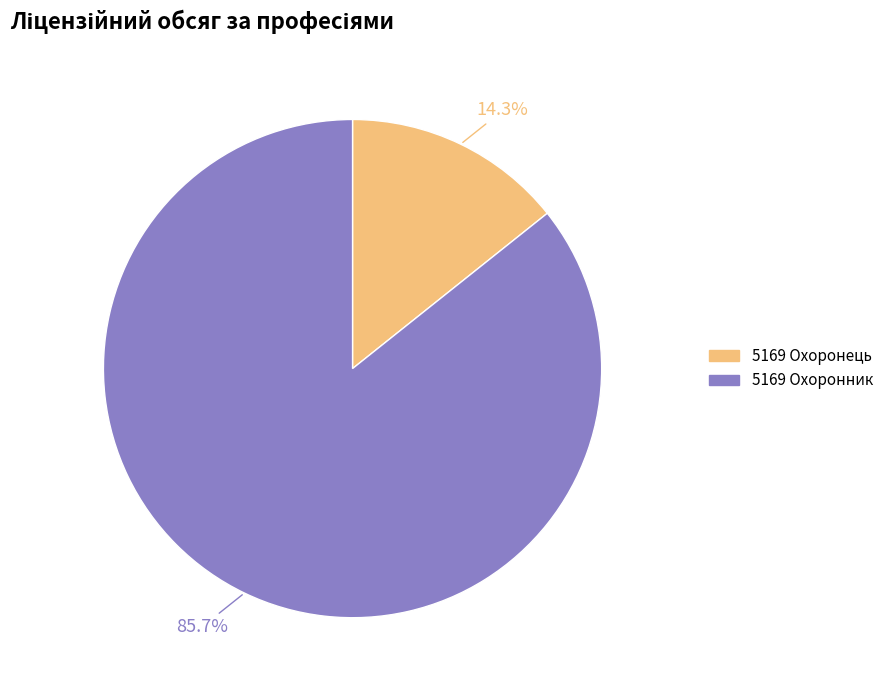

To the nearest percent, what is the combined percentage of 5169 Охоронець and 5169 Охоронник?

100%